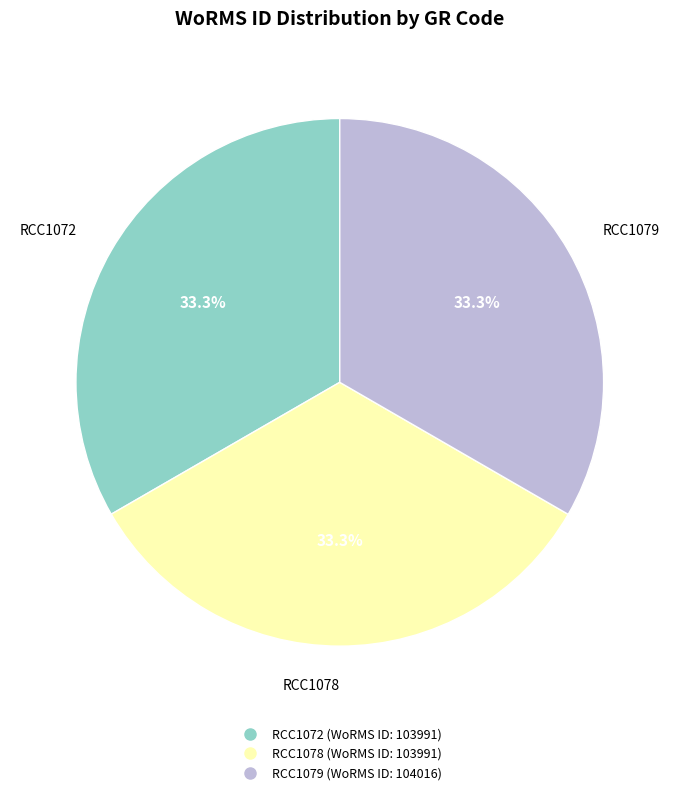

Is it true that RCC1078 is 40% of the pie?

False